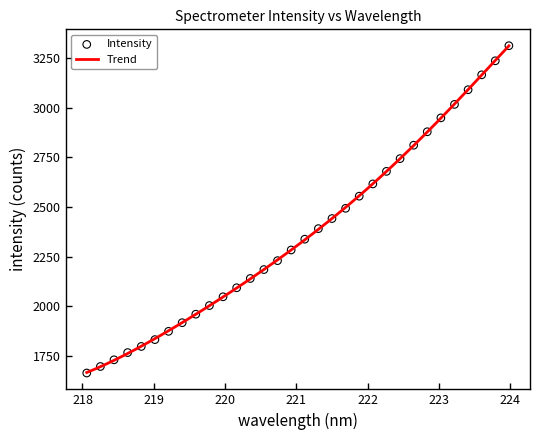

What is the change in value from 219.3979 to 220.7354?

+312.1